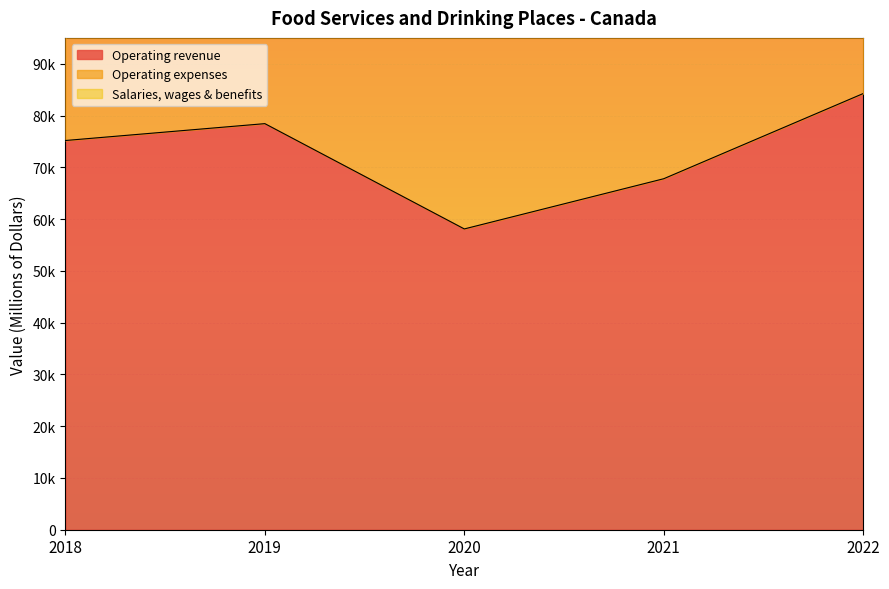

Reading left to right, what are all the values shown in this chart?

Operating revenue: 2018=75179.0	2019=78437.0	2020=58099.1	2021=67797.5	2022=84249.7
Operating expenses: 2018=170765.5	2019=178913.3	2020=132133.4	2021=152172.8	2022=191215.3
Salaries, wages & benefits: 2018=147180.7	2019=153873.7	2020=113851.2	2021=131415.6	2022=164907.2